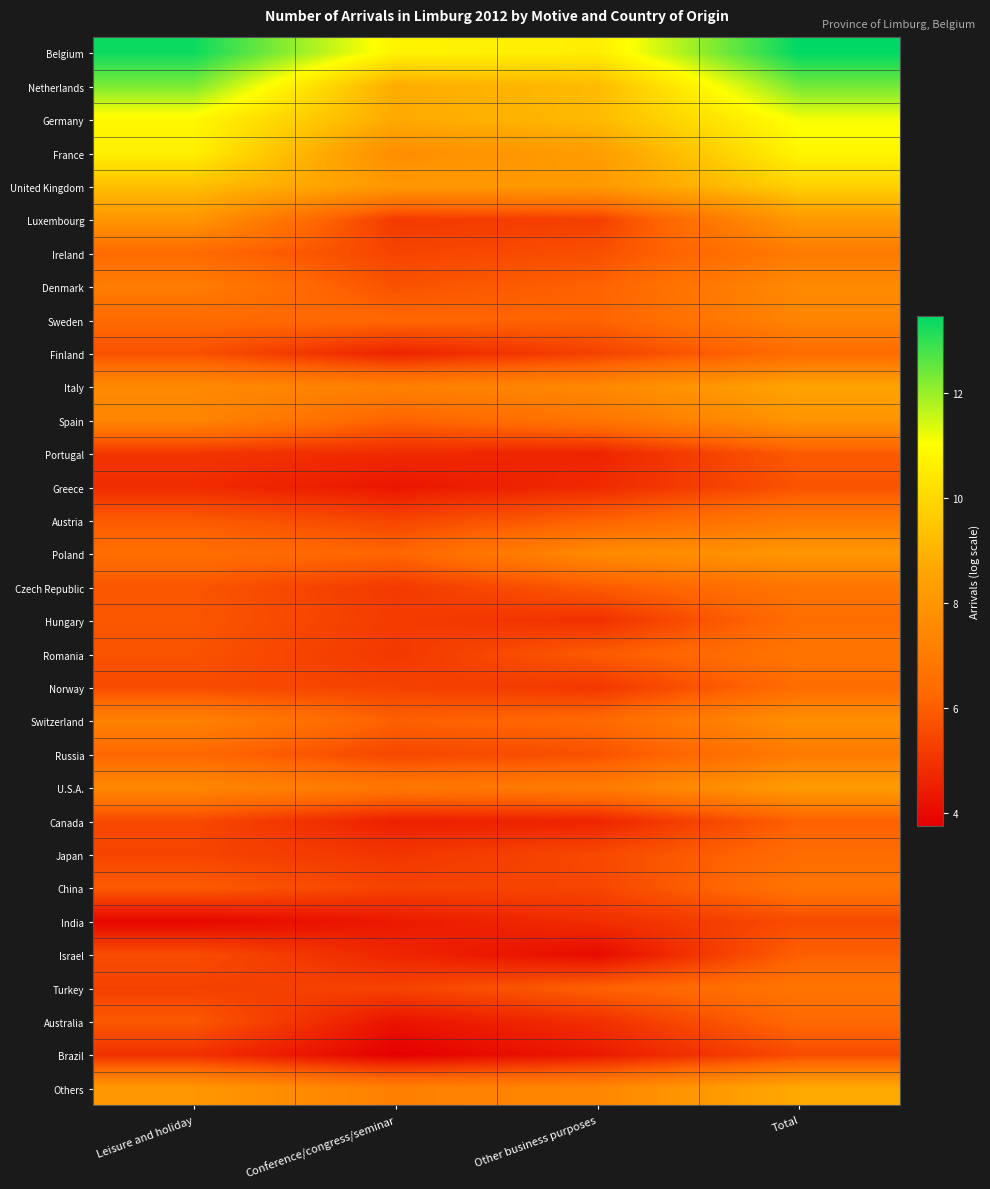

Reading left to right, extract all data points from this chart.

Belgium: Leisure and holiday=13.3	Conference/congress/seminar=10.8	Other business purposes=10.6	Total=13.5
Netherlands: Leisure and holiday=12.3	Conference/congress/seminar=8.8	Other business purposes=9.2	Total=12.4
Germany: Leisure and holiday=10.9	Conference/congress/seminar=8.7	Other business purposes=9.2	Total=11.1
France: Leisure and holiday=10.7	Conference/congress/seminar=7.7	Other business purposes=8.3	Total=10.8
United Kingdom: Leisure and holiday=9.3	Conference/congress/seminar=8.1	Other business purposes=8.1	Total=9.8
Luxembourg: Leisure and holiday=8.0	Conference/congress/seminar=5.1	Other business purposes=5.3	Total=8.2
Ireland: Leisure and holiday=6.4	Conference/congress/seminar=5.4	Other business purposes=5.6	Total=7.0
Denmark: Leisure and holiday=7.1	Conference/congress/seminar=5.7	Other business purposes=6.1	Total=7.6
Sweden: Leisure and holiday=6.4	Conference/congress/seminar=6.3	Other business purposes=6.1	Total=7.4
Finland: Leisure and holiday=5.7	Conference/congress/seminar=4.6	Other business purposes=5.3	Total=6.4
Italy: Leisure and holiday=7.6	Conference/congress/seminar=7.2	Other business purposes=7.5	Total=8.5
Spain: Leisure and holiday=7.4	Conference/congress/seminar=6.1	Other business purposes=6.8	Total=8.0
Portugal: Leisure and holiday=5.0	Conference/congress/seminar=4.8	Other business purposes=4.6	Total=5.9
Greece: Leisure and holiday=4.8	Conference/congress/seminar=4.3	Other business purposes=4.8	Total=5.7
Austria: Leisure and holiday=5.9	Conference/congress/seminar=5.4	Other business purposes=6.1	Total=7.0
Poland: Leisure and holiday=6.5	Conference/congress/seminar=6.2	Other business purposes=7.6	Total=8.0
Czech Republic: Leisure and holiday=5.8	Conference/congress/seminar=5.1	Other business purposes=5.9	Total=6.8
Hungary: Leisure and holiday=5.8	Conference/congress/seminar=5.2	Other business purposes=4.9	Total=6.5
Romania: Leisure and holiday=5.7	Conference/congress/seminar=5.1	Other business purposes=5.9	Total=6.7
Norway: Leisure and holiday=5.6	Conference/congress/seminar=5.4	Other business purposes=5.1	Total=6.4
Switzerland: Leisure and holiday=7.3	Conference/congress/seminar=6.1	Other business purposes=6.3	Total=7.8
Russia: Leisure and holiday=6.3	Conference/congress/seminar=5.4	Other business purposes=5.7	Total=7.0
U.S.A.: Leisure and holiday=7.5	Conference/congress/seminar=6.8	Other business purposes=7.0	Total=8.2
Canada: Leisure and holiday=5.5	Conference/congress/seminar=4.5	Other business purposes=4.6	Total=6.1
Japan: Leisure and holiday=5.4	Conference/congress/seminar=5.0	Other business purposes=5.5	Total=6.4
China: Leisure and holiday=5.9	Conference/congress/seminar=5.4	Other business purposes=5.4	Total=6.7
India: Leisure and holiday=3.9	Conference/congress/seminar=4.4	Other business purposes=4.9	Total=5.6
Israel: Leisure and holiday=5.6	Conference/congress/seminar=4.7	Other business purposes=4.0	Total=6.1
Turkey: Leisure and holiday=5.3	Conference/congress/seminar=5.3	Other business purposes=6.1	Total=6.7
Australia: Leisure and holiday=5.9	Conference/congress/seminar=4.2	Other business purposes=4.9	Total=6.3
Brazil: Leisure and holiday=4.9	Conference/congress/seminar=3.8	Other business purposes=4.4	Total=5.6
Others: Leisure and holiday=8.1	Conference/congress/seminar=7.2	Other business purposes=7.4	Total=8.7